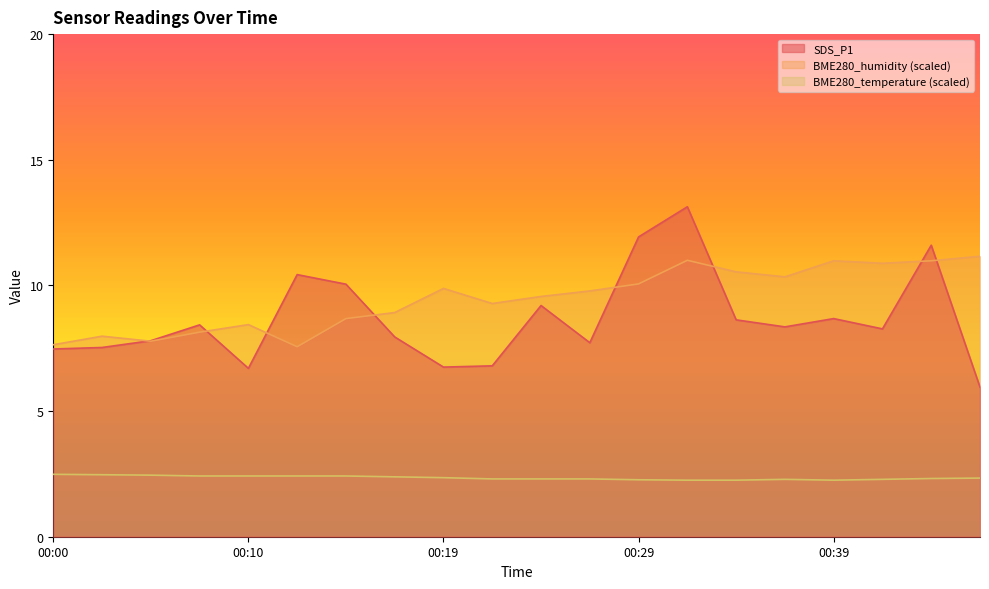

True or false: BME280_temperature and SDS_P1 intersect in this chart.

False